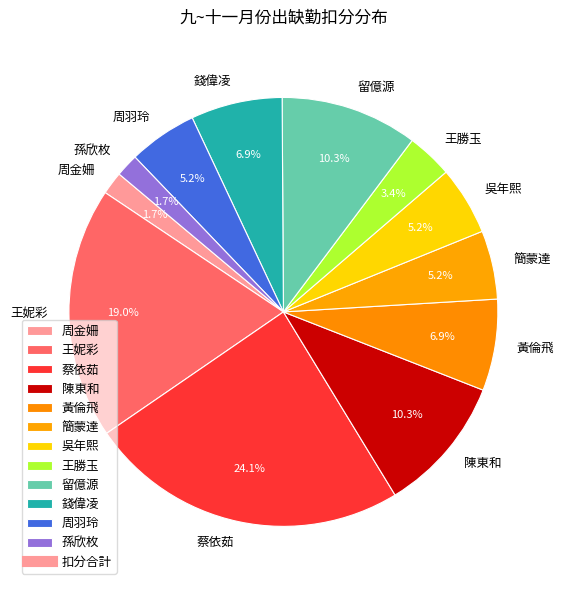

Is 留億源 the majority of the pie?

No